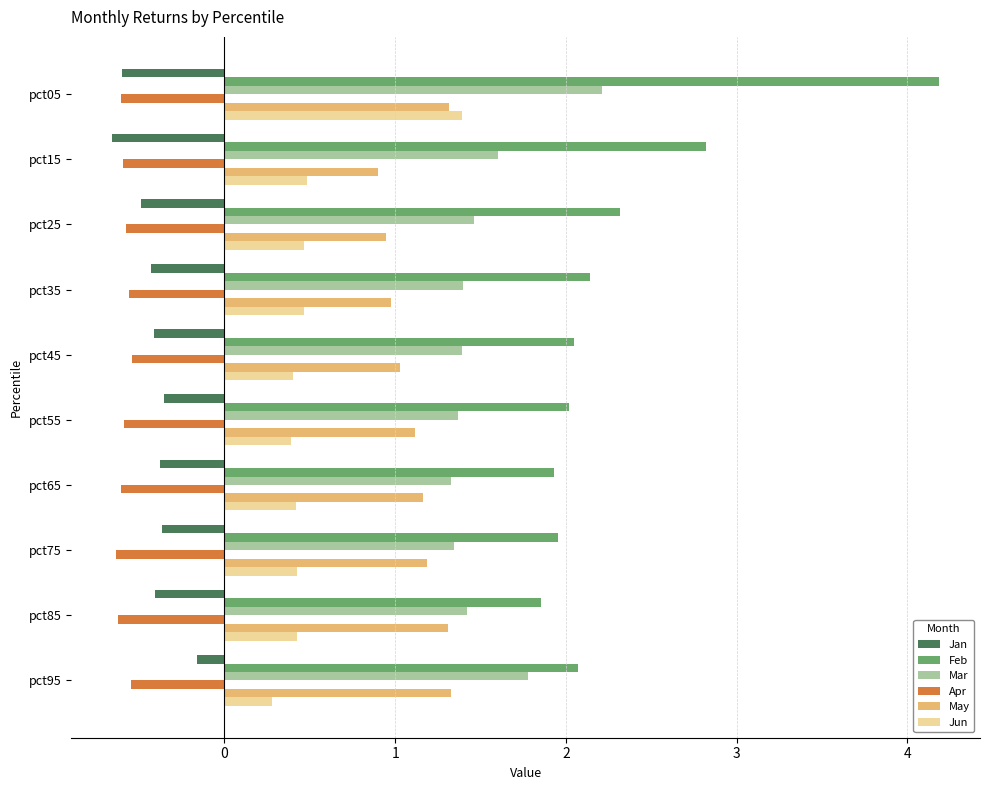

Which category has the lowest value in the Jun series?

pct95